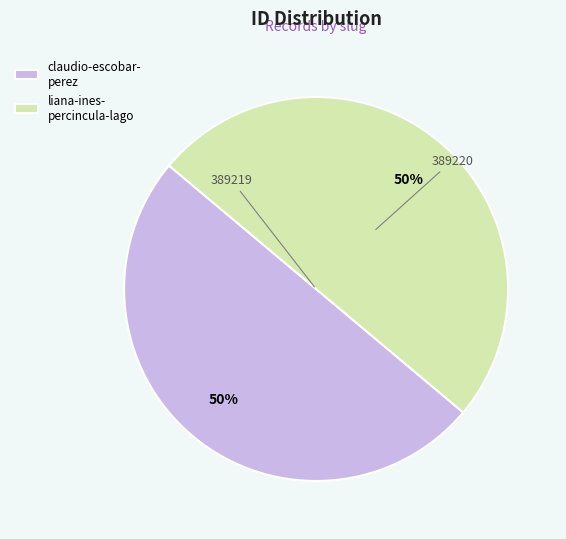

What is the ratio of the value at liana-ines- percincula-lago to the value at claudio-escobar- perez?

1.0